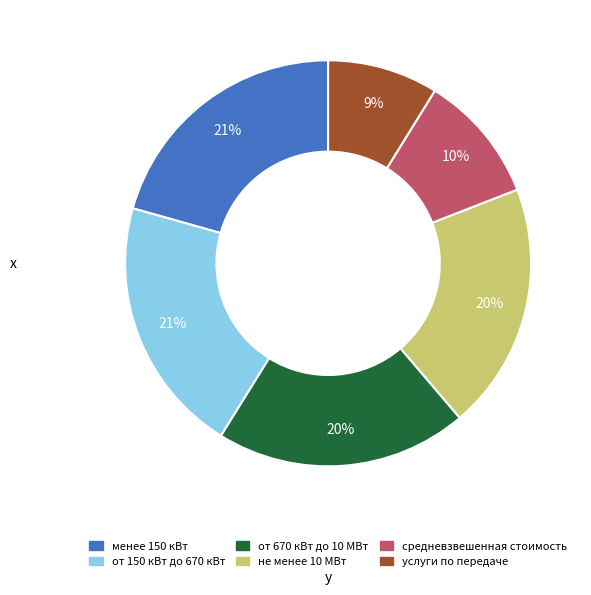

Is it true that менее 150 кВт is 21% of the pie?

True